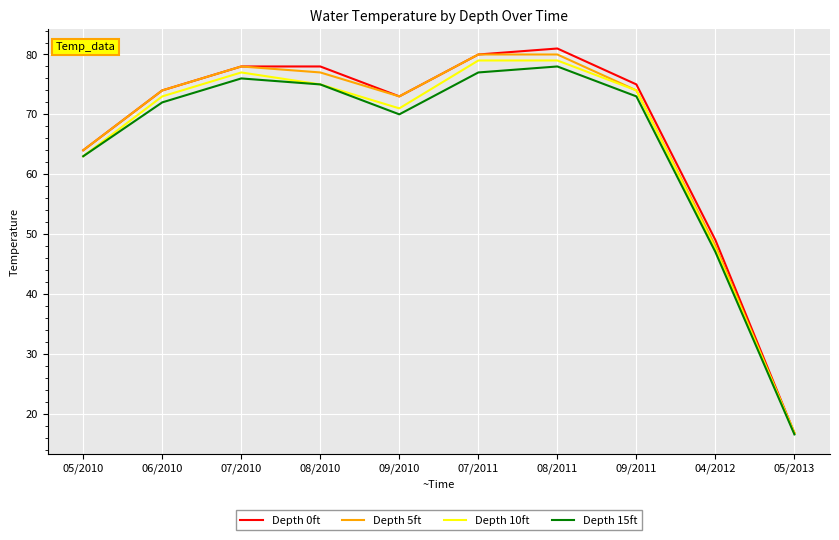

Is the value of Depth 15ft at 04/2012 greater than the value of Depth 0ft at 07/2010?

No